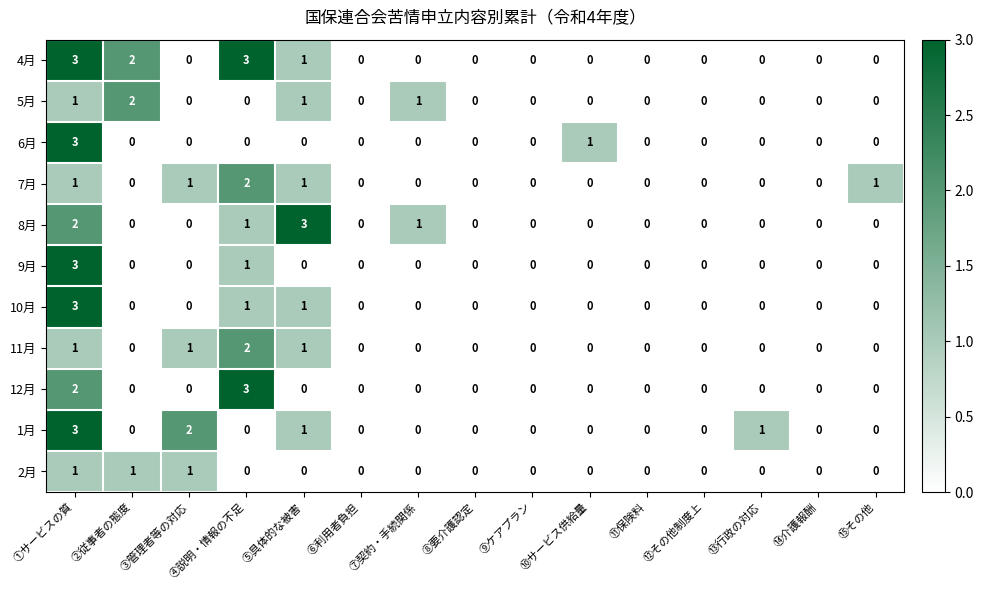

Between ⑩サービス供給量 and ⑪保険料, which series saw the biggest shift?

6月